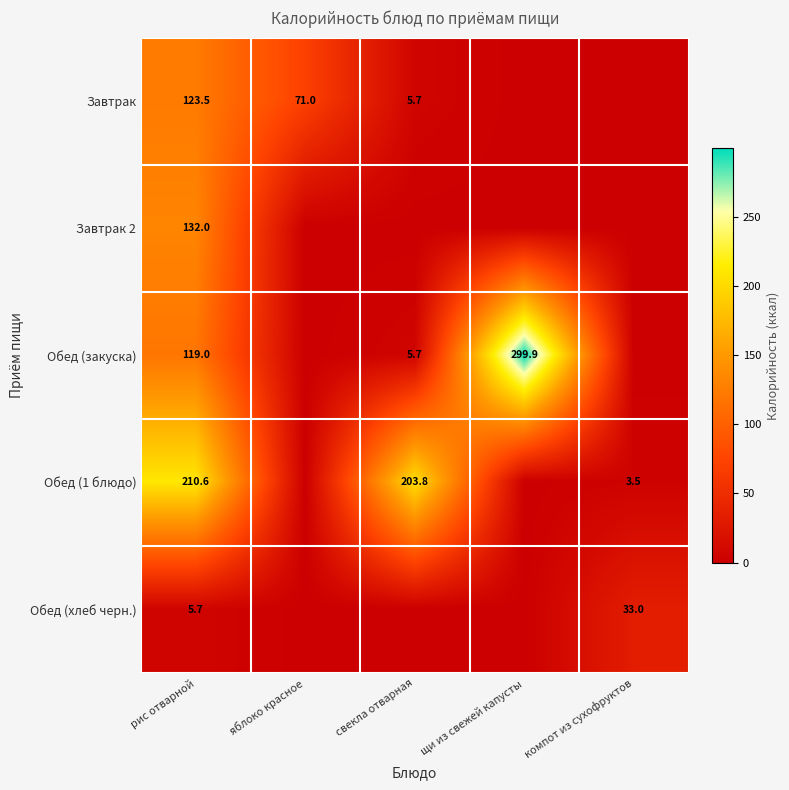

Is it true that Обед (хлеб черн.) equals 33.0 at компот из сухофруктов?

True